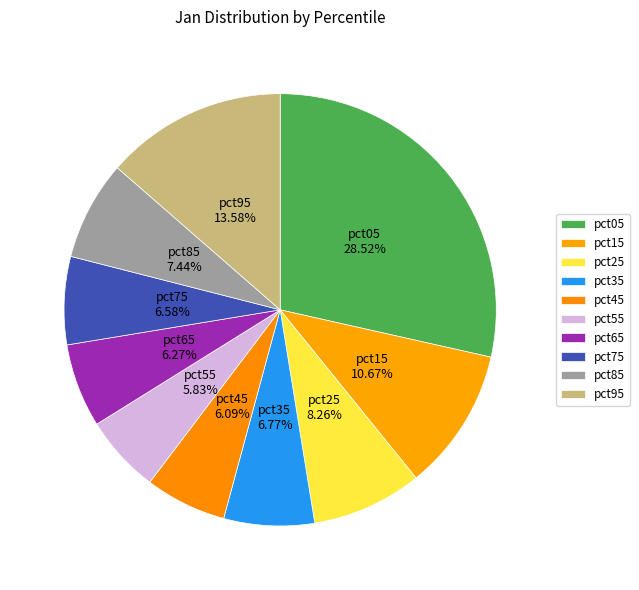

True or false: pct05 accounts for 18% of the total.

False